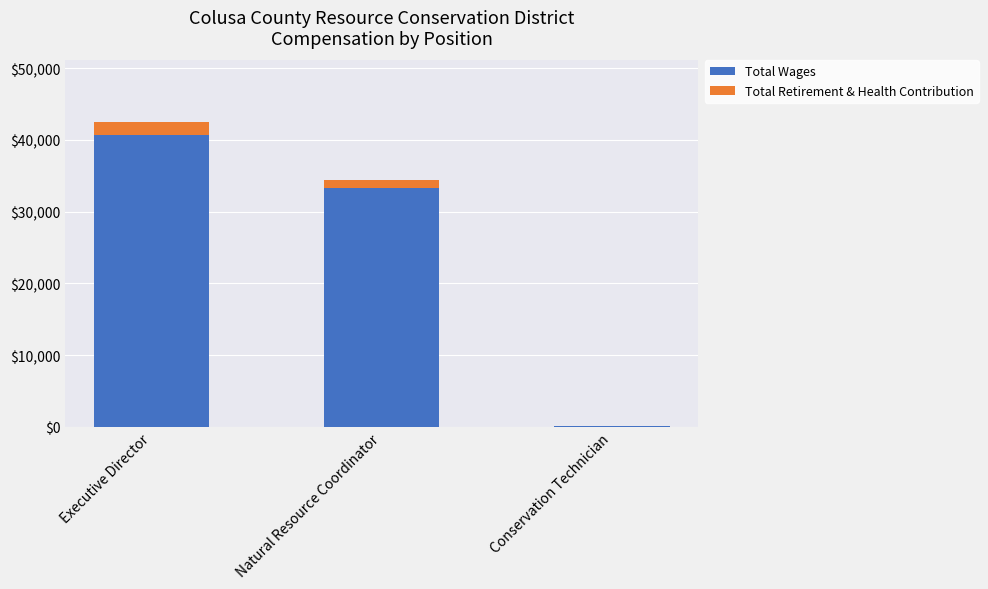

Does the chart contain stacked bars?

Yes